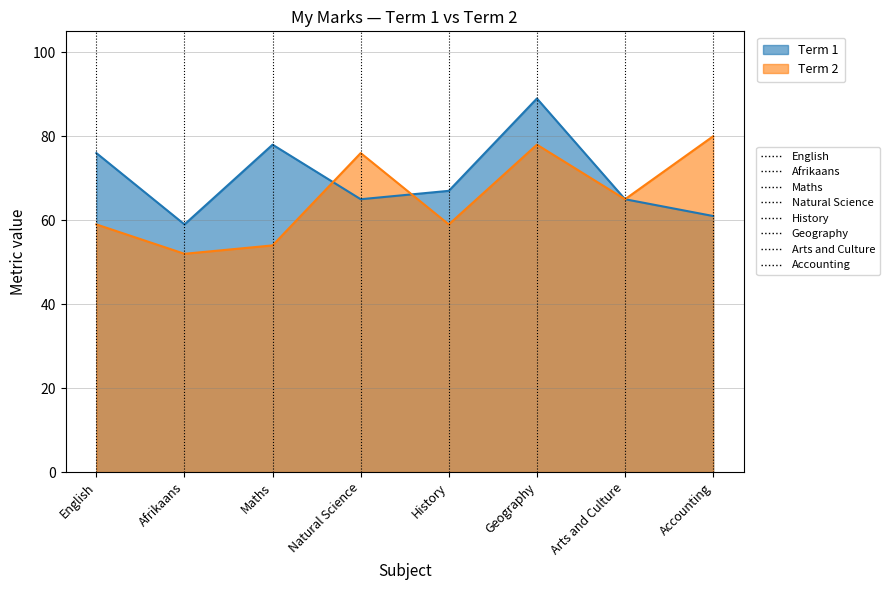

List the series in order of their overall mean, highest first.

Term 1, Term 2